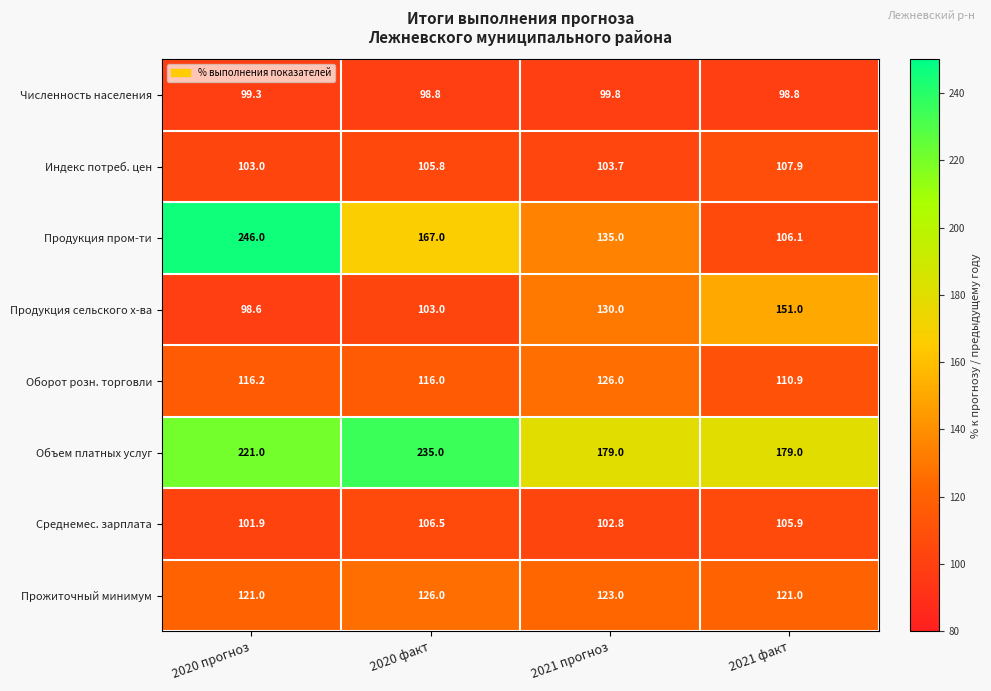

Where is Продукция сельского х-ва nearest to the value 124?

2021 прогноз